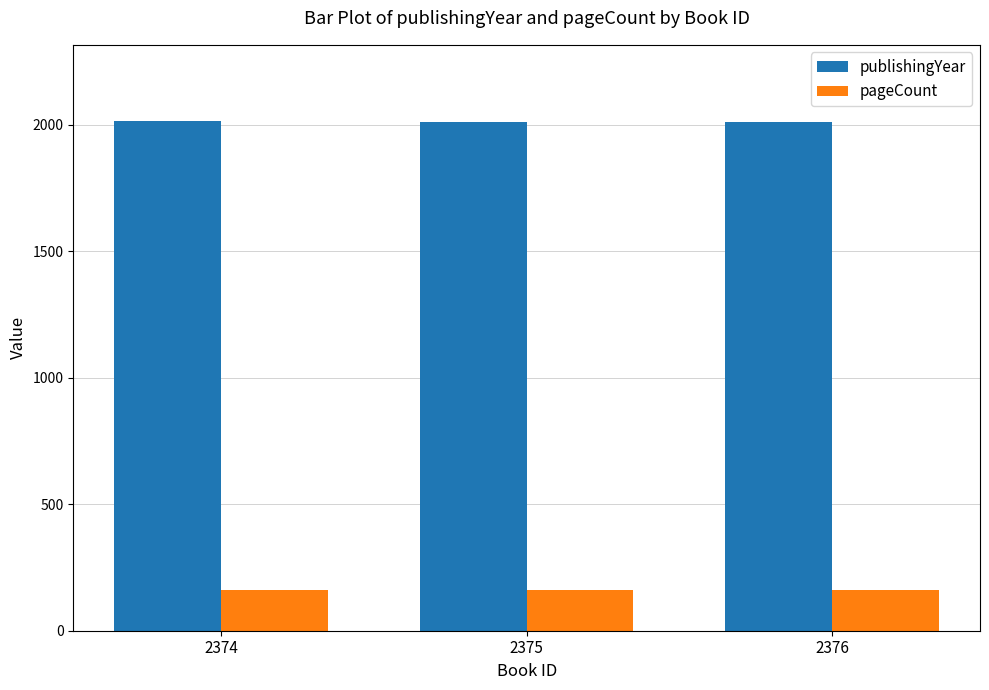

What is the highest value of the pageCount series?

160